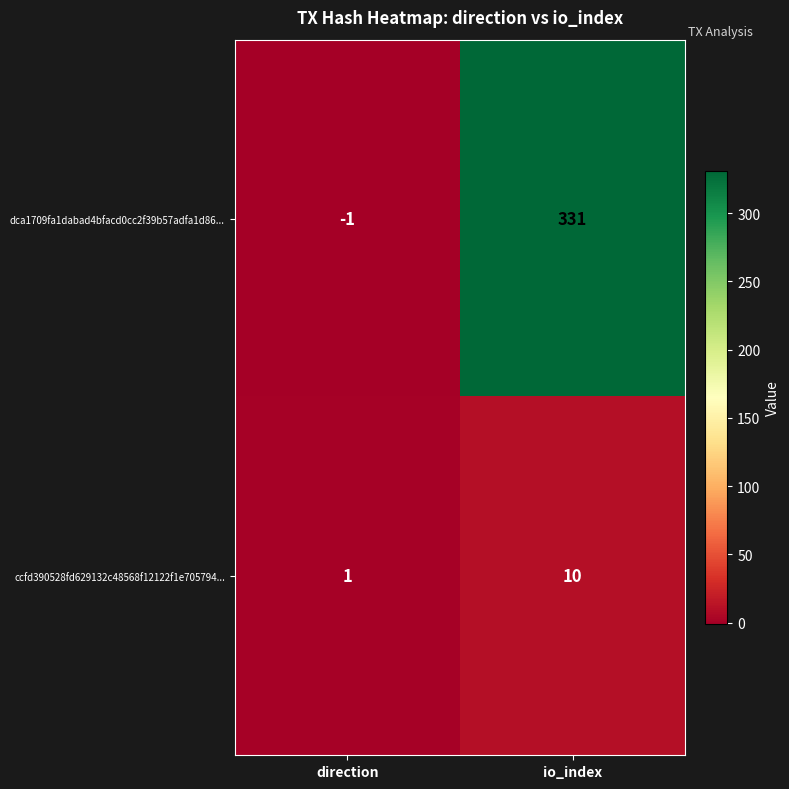

Reading left to right, extract all data points from this chart.

dca1709fa1dabad4bfacd0cc2f39b57adfa1d86...: -1	331
ccfd390528fd629132c48568f12122f1e705794...: 1	10